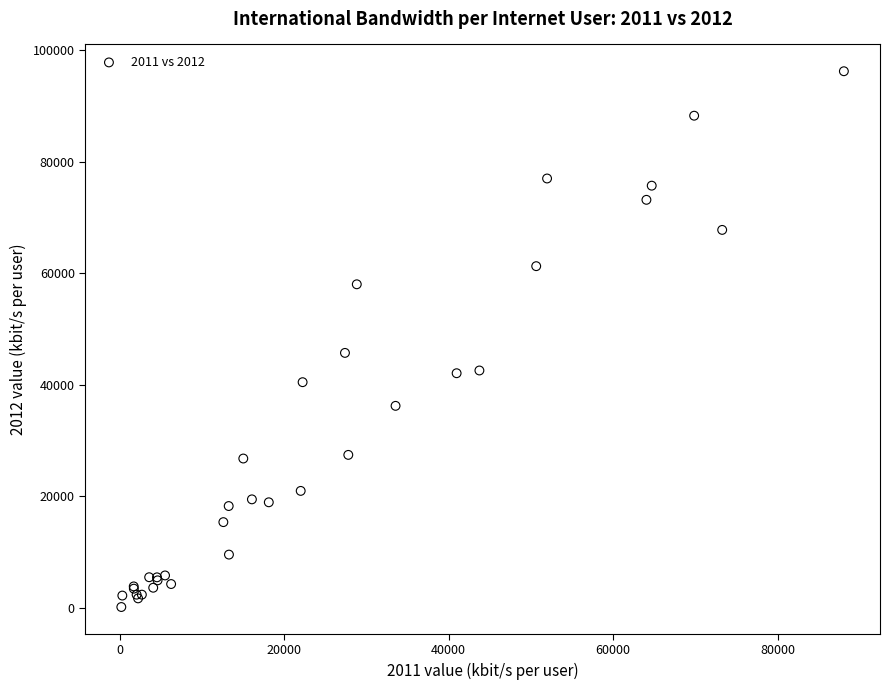

What Y value in the scatter plot is closest to 48188?

45721.7